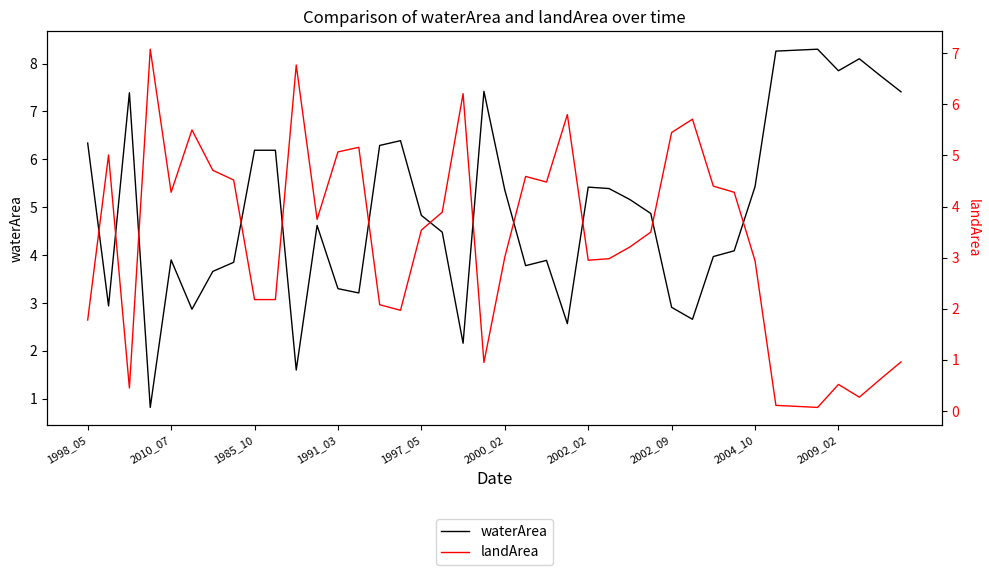

At how many categories does at least one series exceed 1?

40